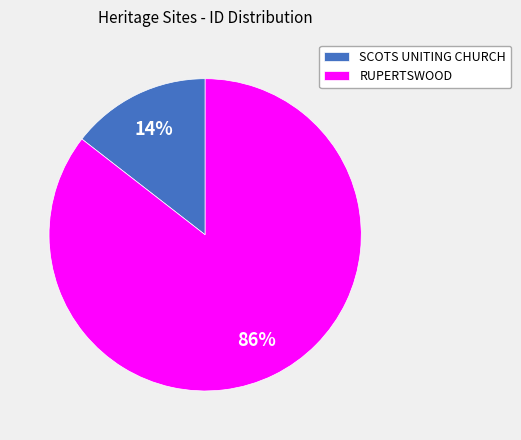

Count the number of slices in the pie.

2